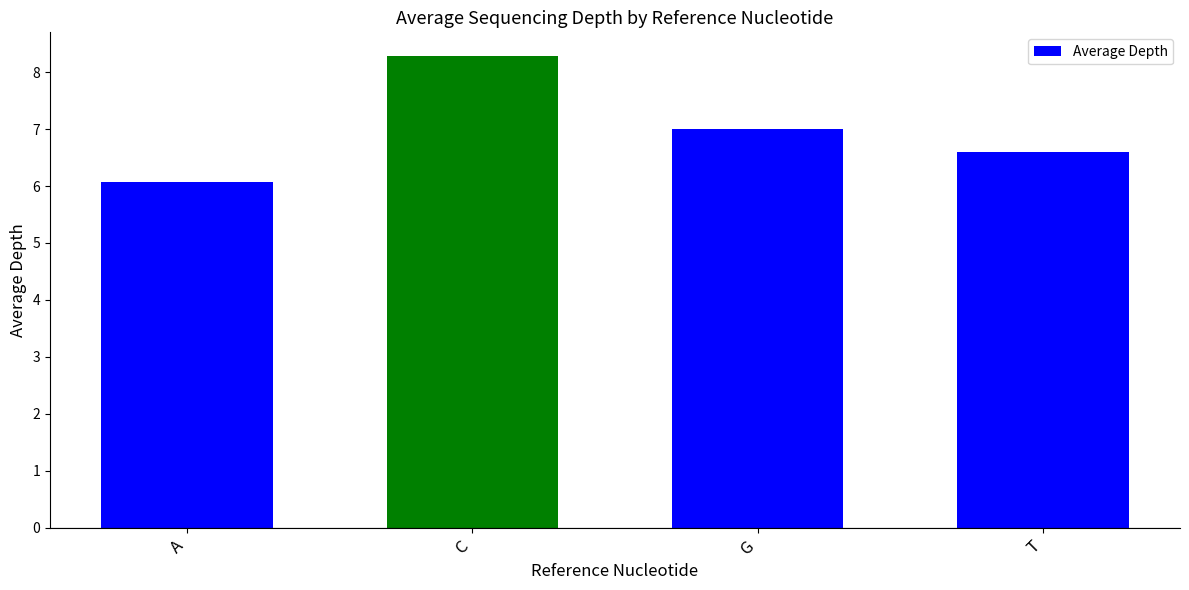

List the labels in order of value, largest first.

C, G, T, A